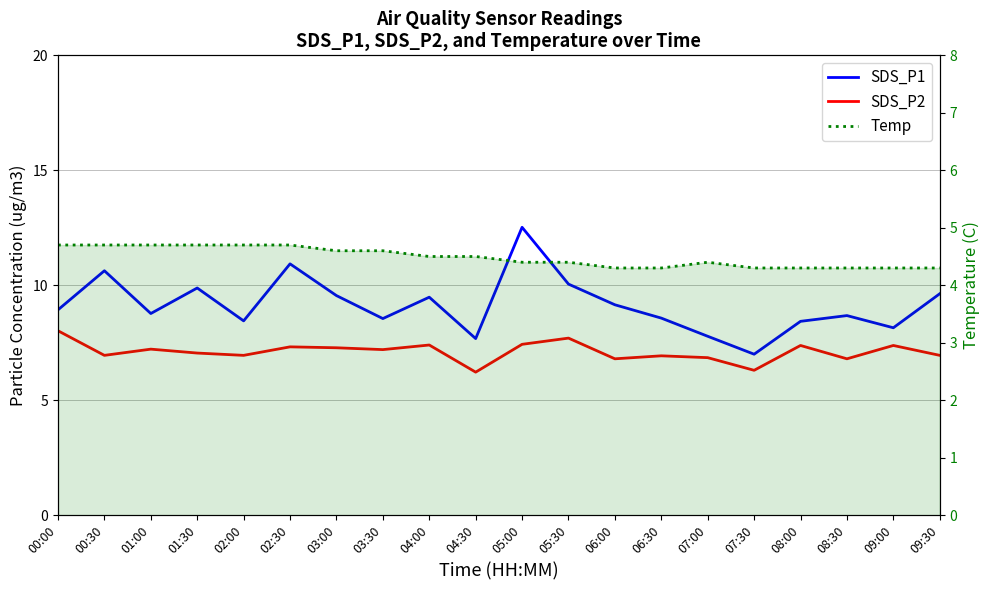

True or false: SDS_P1 and SDS_P2 intersect in this chart.

False